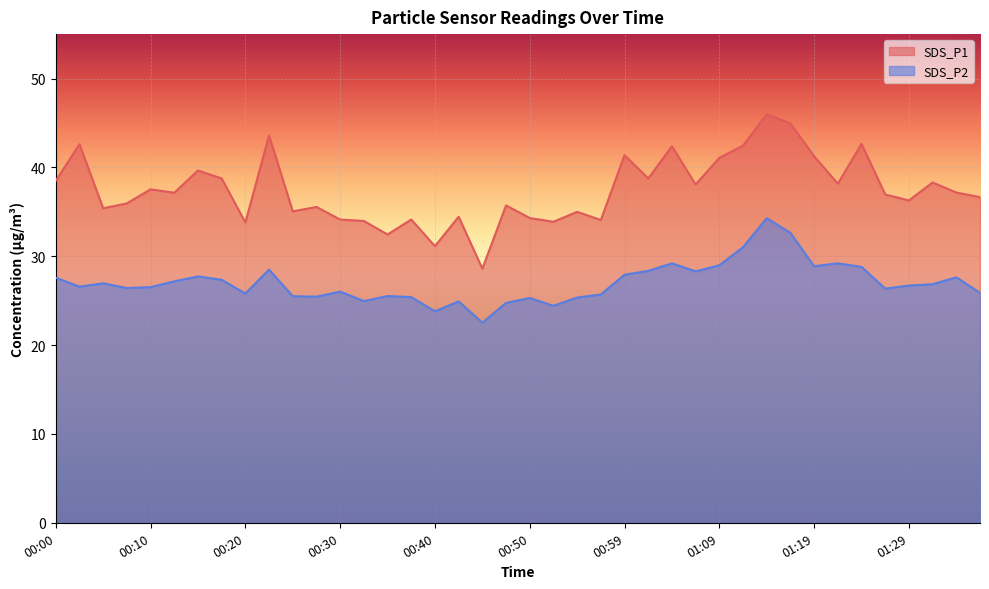

The value of SDS_P1 at 01:12 is 42.5. True or false?

True